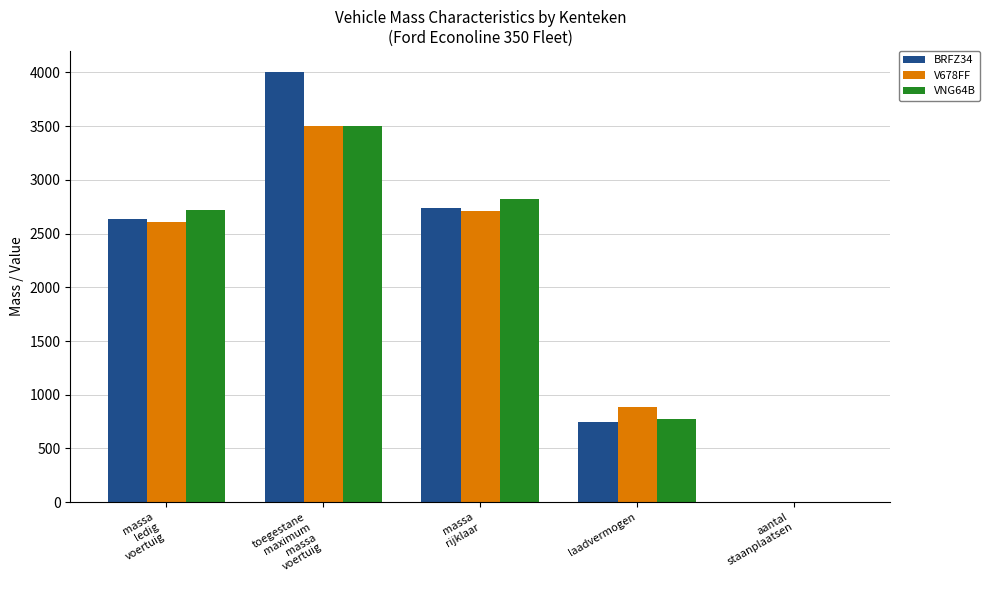

Reading left to right, what are all the values shown in this chart?

BRFZ34: massa
ledig
voertuig=2635	toegestane
maximum
massa
voertuig=4000	massa
rijklaar=2735	laadvermogen=750	aantal
staanplaatsen=0
V678FF: massa
ledig
voertuig=2610	toegestane
maximum
massa
voertuig=3500	massa
rijklaar=2710	laadvermogen=890	aantal
staanplaatsen=0
VNG64B: massa
ledig
voertuig=2723	toegestane
maximum
massa
voertuig=3500	massa
rijklaar=2823	laadvermogen=777	aantal
staanplaatsen=0